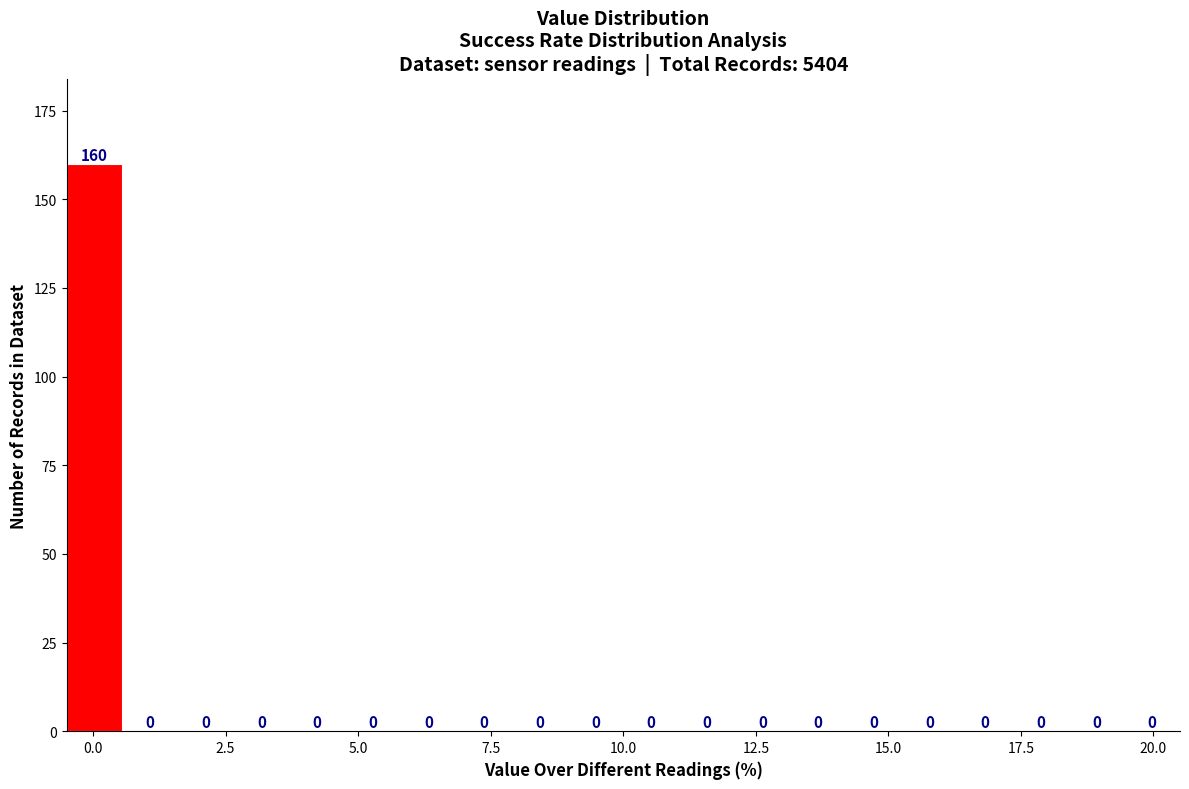

Read against the x-axis, roughly where is the centre of the tallest bar?

0.0